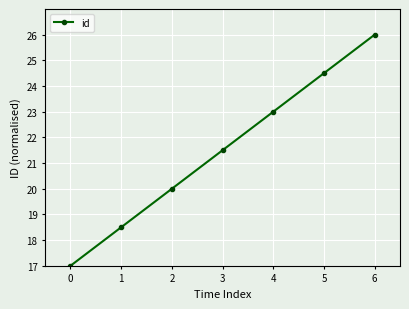

What is the average value?

21.5